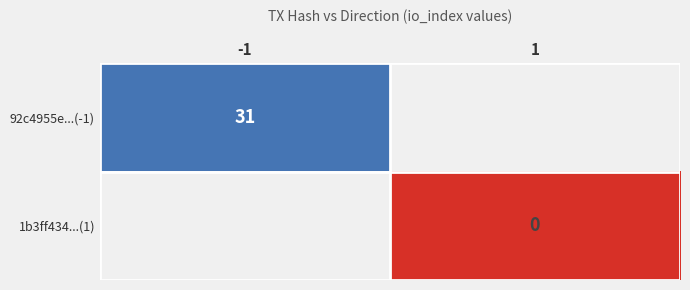

Is it true that 92c4955e...(-1) equals 31 at -1?

True